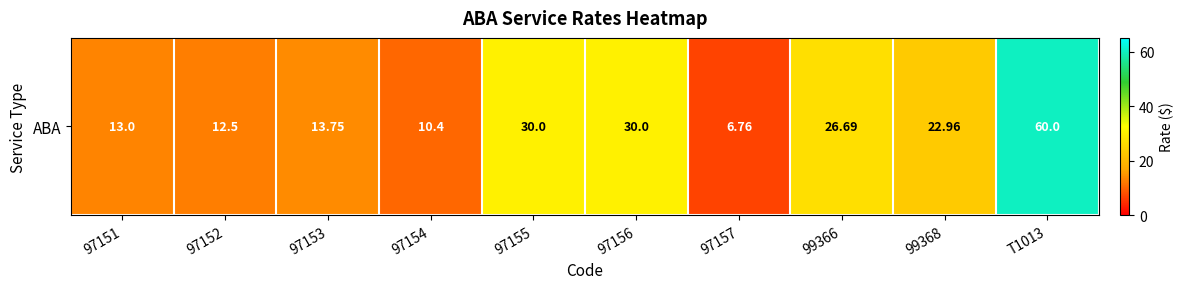

Rank the categories by value from lowest to highest.

97157, 97154, 97152, 97151, 97153, 99368, 99366, 97155, 97156, T1013